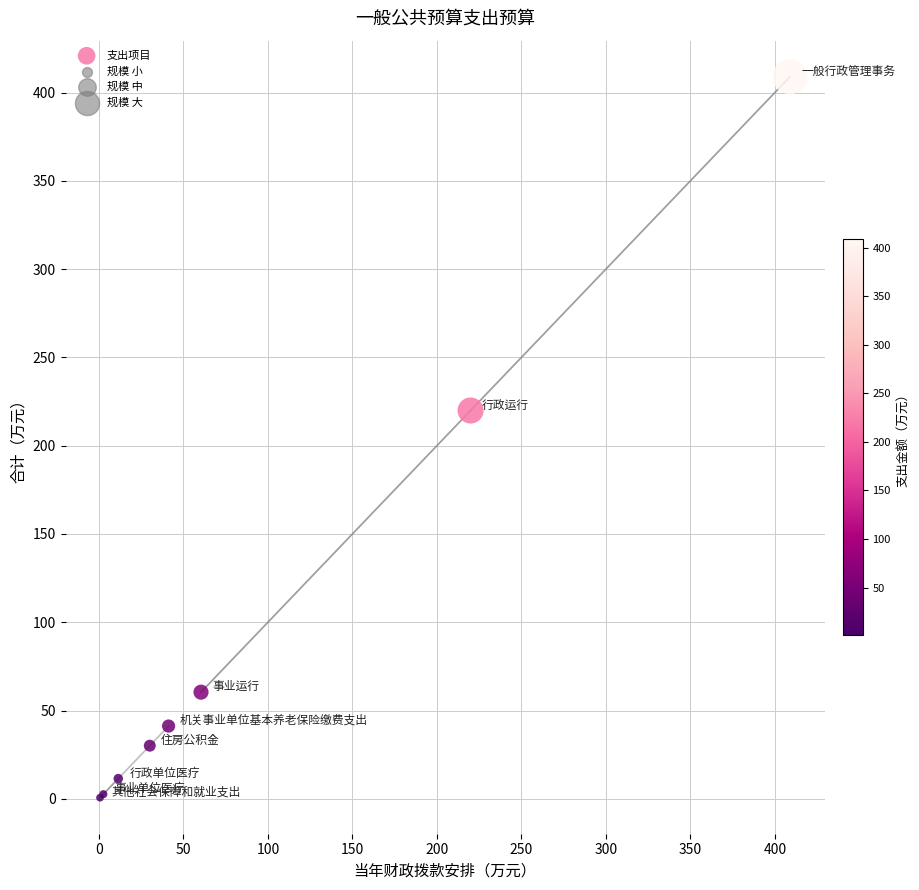

What Y value in the scatter plot is closest to 204?

219.9